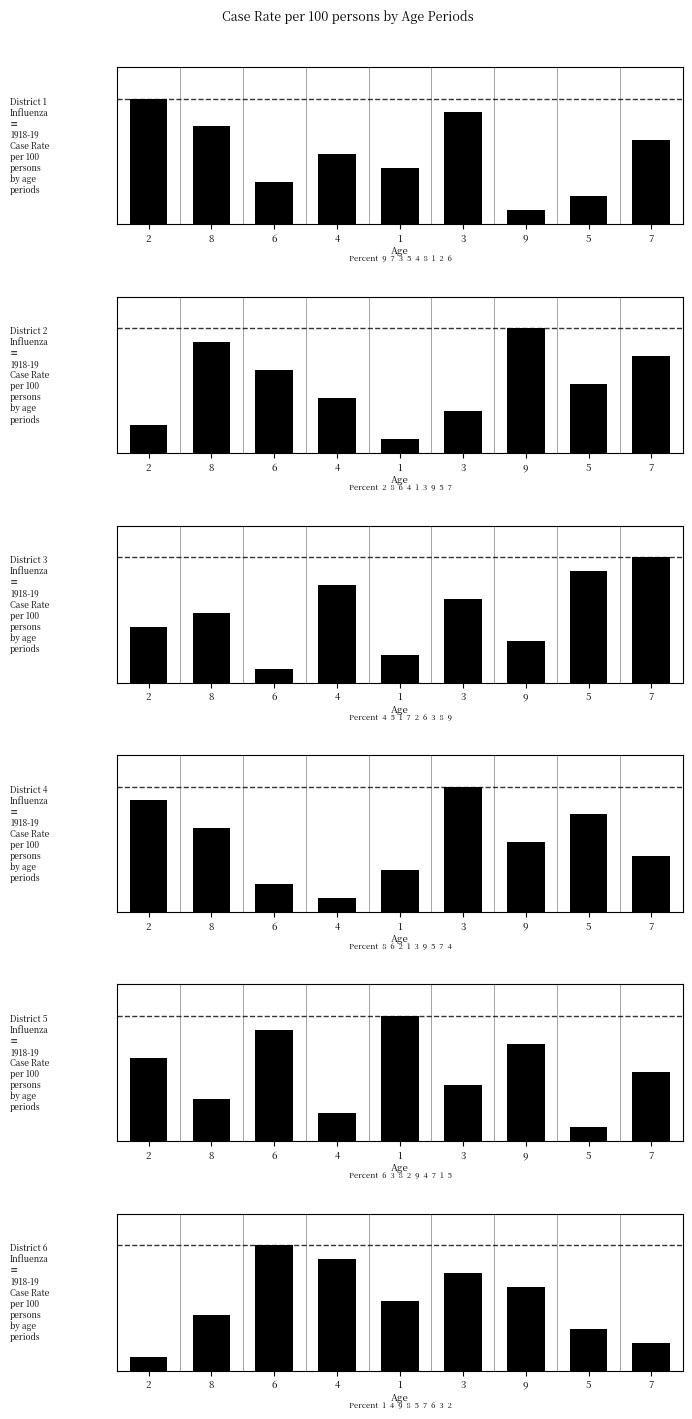

True or false: col_5 has a value of 4 at 6.

False